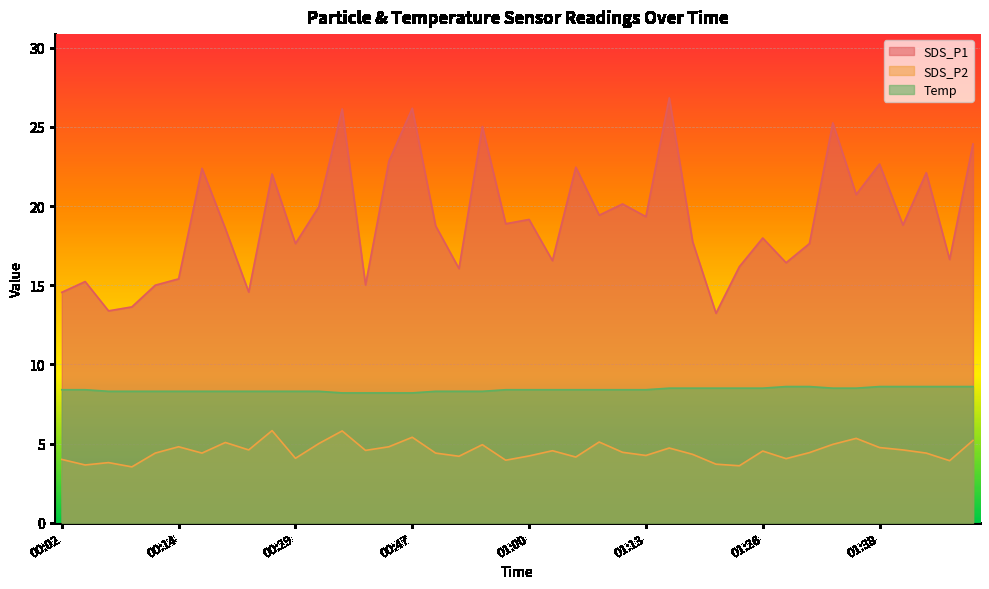

In SDS_P1, how many points are lower than both neighbors (excluding endpoints)?

14